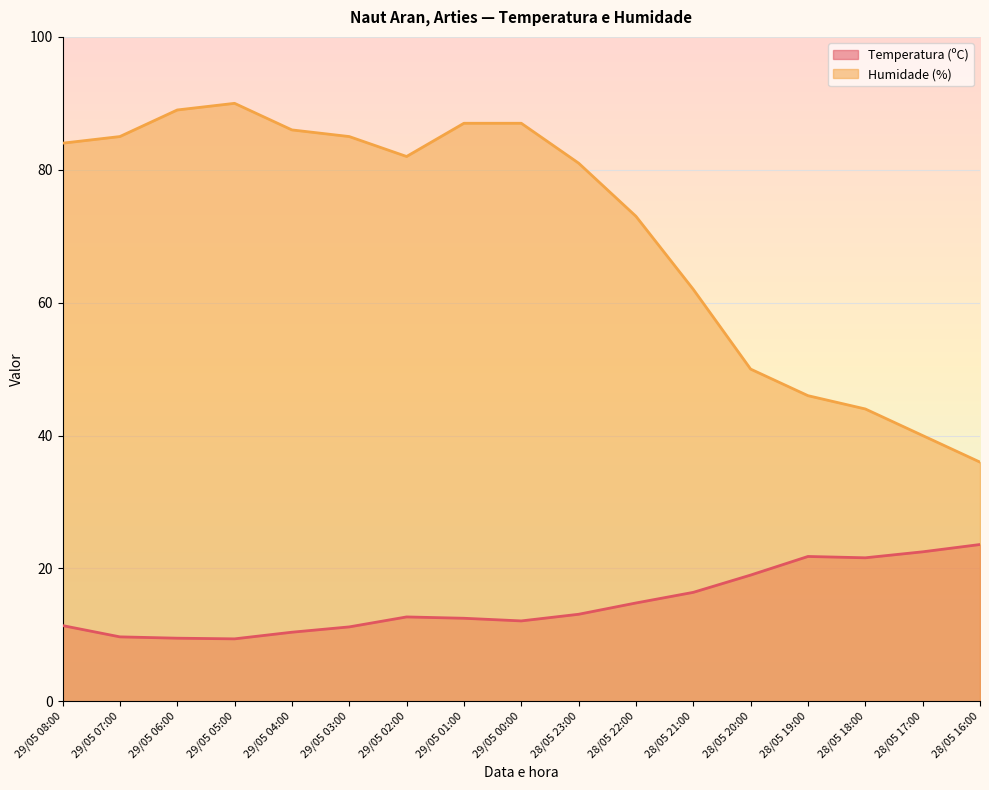

Reading left to right, what are all the values shown in this chart?

Temperatura (ºC): 29/05 08:00=11.4	29/05 07:00=9.7	29/05 06:00=9.5	29/05 05:00=9.4	29/05 04:00=10.4	29/05 03:00=11.2	29/05 02:00=12.7	29/05 01:00=12.5	29/05 00:00=12.1	28/05 23:00=13.1	28/05 22:00=14.8	28/05 21:00=16.4	28/05 20:00=19.0	28/05 19:00=21.8	28/05 18:00=21.6	28/05 17:00=22.5	28/05 16:00=23.6
Humidade (%): 29/05 08:00=84.0	29/05 07:00=85.0	29/05 06:00=89.0	29/05 05:00=90.0	29/05 04:00=86.0	29/05 03:00=85.0	29/05 02:00=82.0	29/05 01:00=87.0	29/05 00:00=87.0	28/05 23:00=81.0	28/05 22:00=73.0	28/05 21:00=62.0	28/05 20:00=50.0	28/05 19:00=46.0	28/05 18:00=44.0	28/05 17:00=40.0	28/05 16:00=36.0